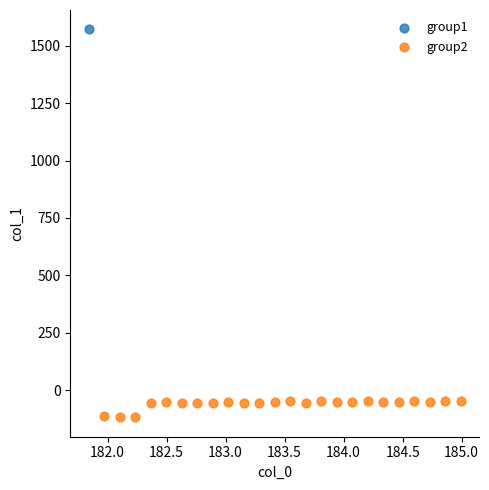

What are all the series names shown in the legend?

group1, group2